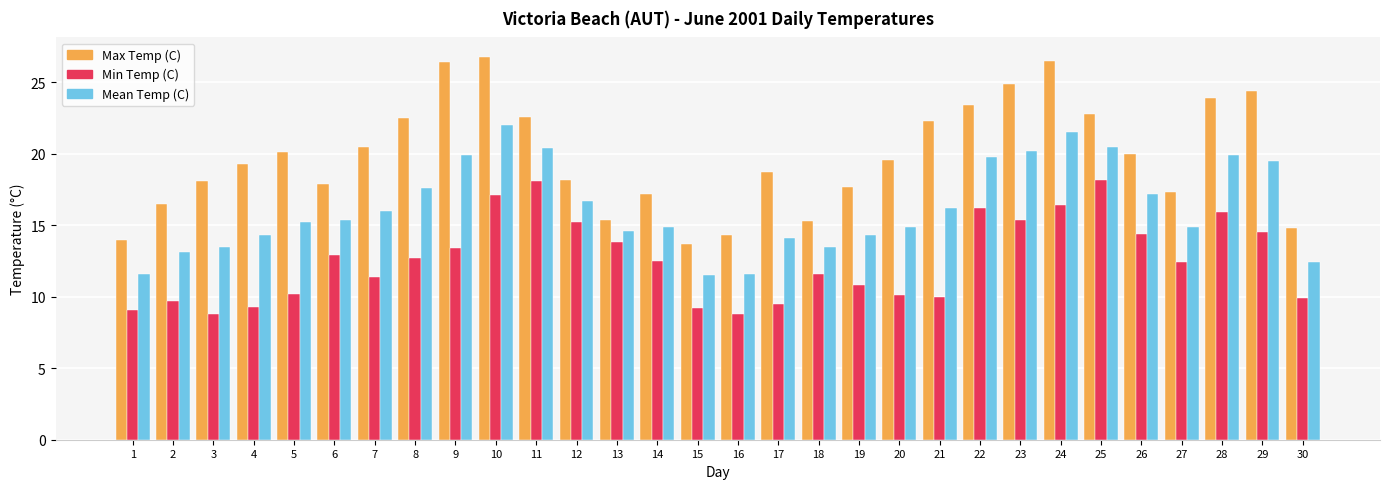

What is the difference between the second highest and second lowest values in the Max Temp (C) series?

12.5